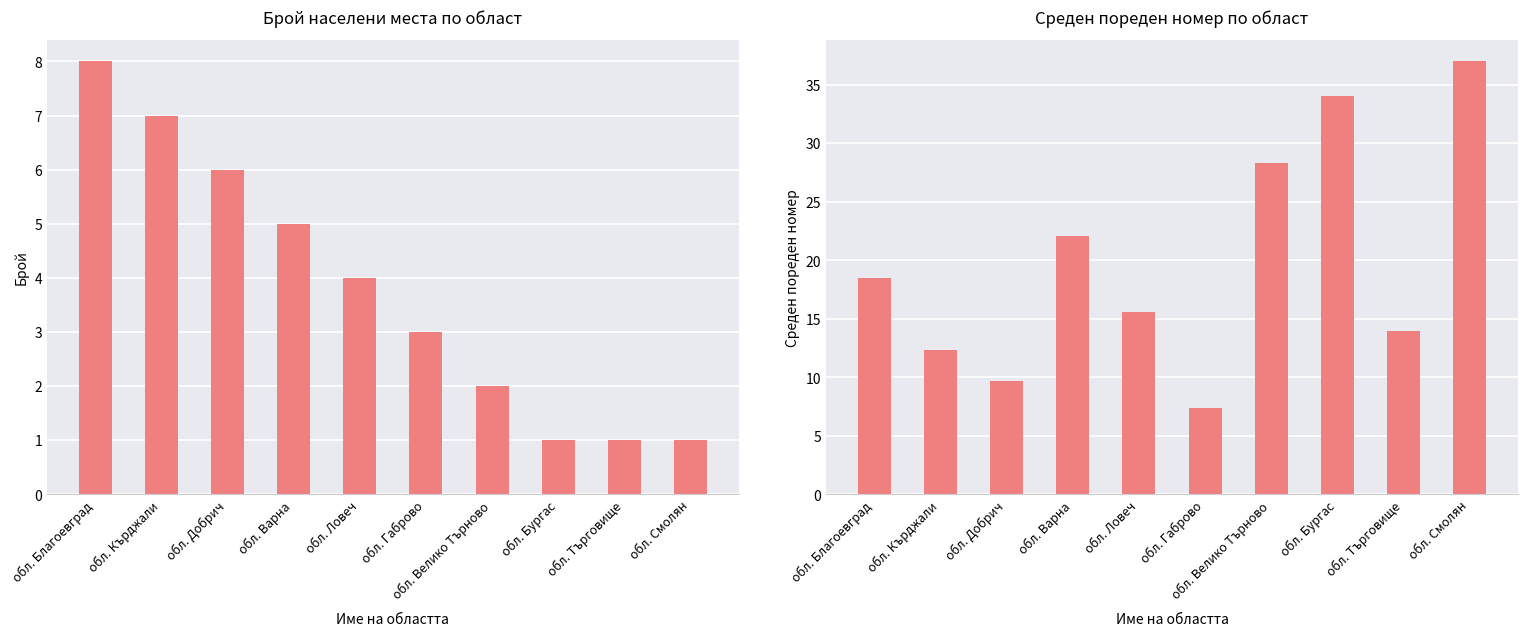

What are all the series names shown in the legend?

Брой населени места, Среден пореден номер